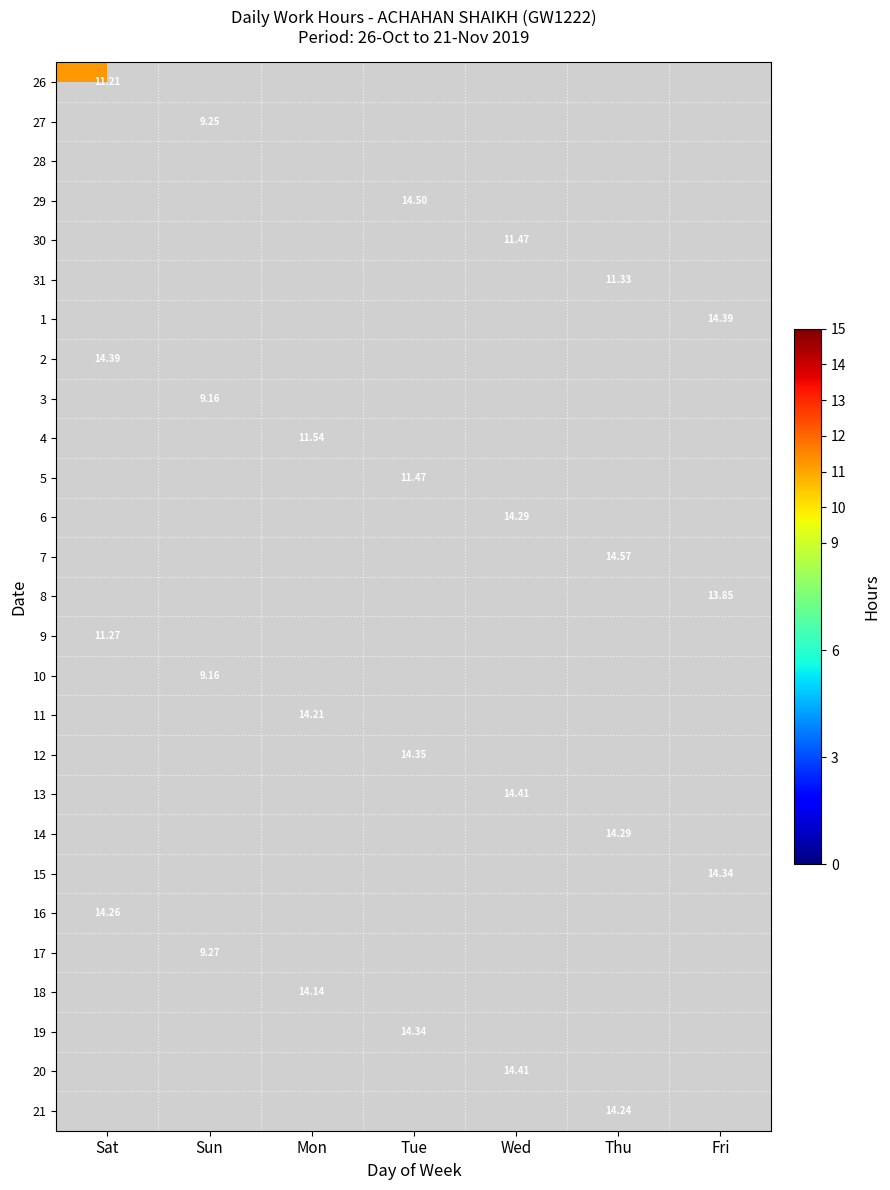

Is it true that 27 equals 9.2 at Sun?

True